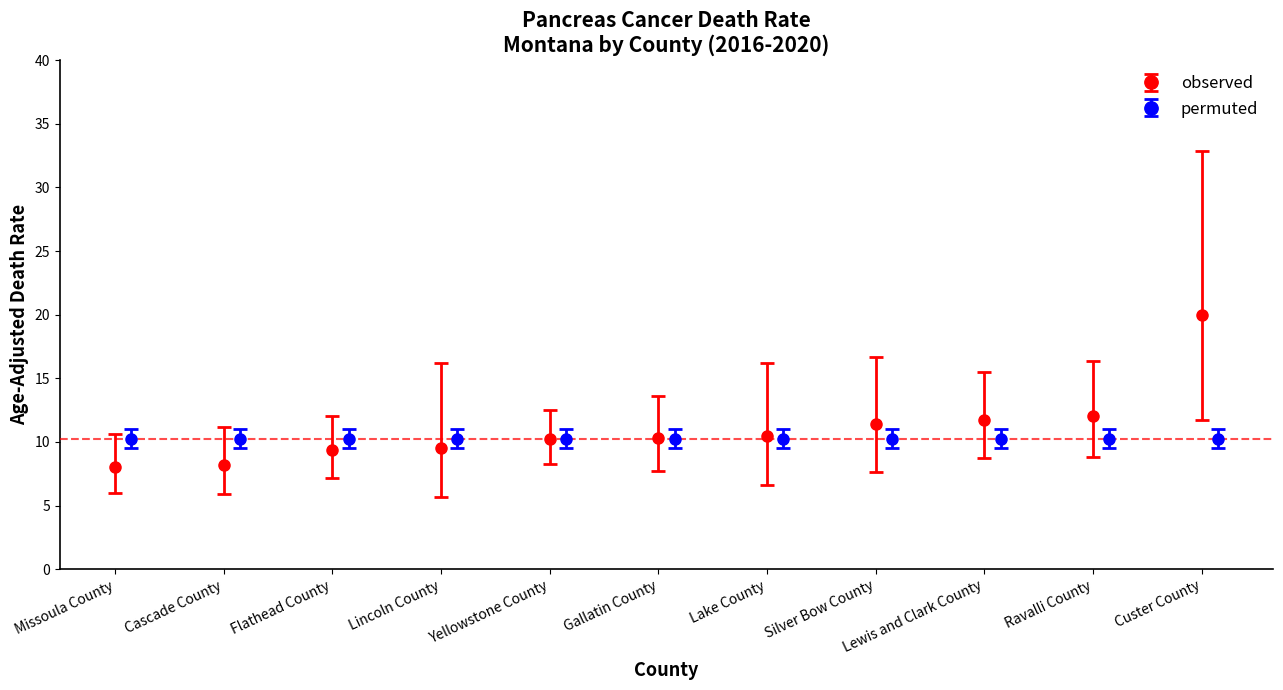

At which label does Age-Adjusted Death Rate first exceed 10?

Yellowstone County